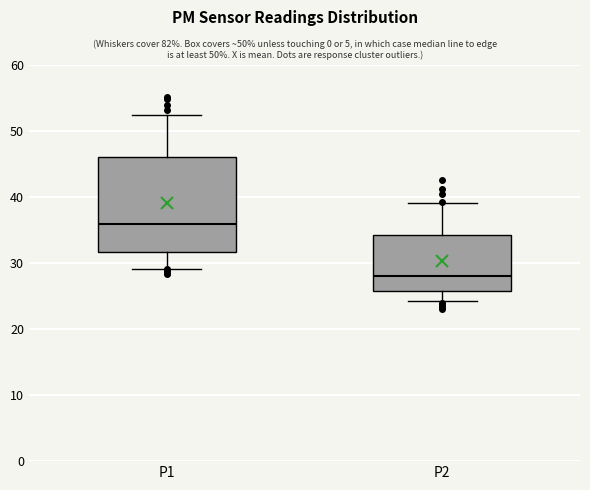

Where is the upper edge of the box for P2 on the y-axis? The values are not printed on the chart, so give them approximately, as read against the axis.

34